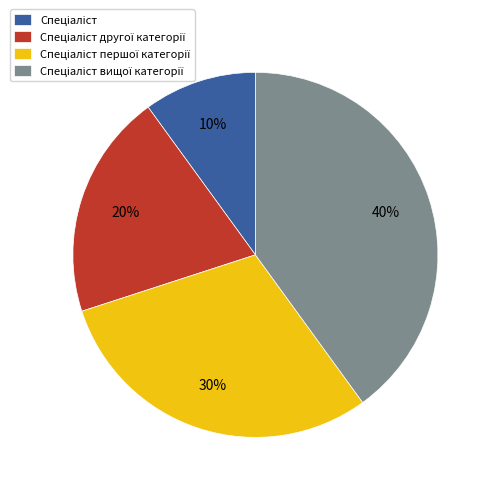

Is there any slice that represents more than half of the pie?

No